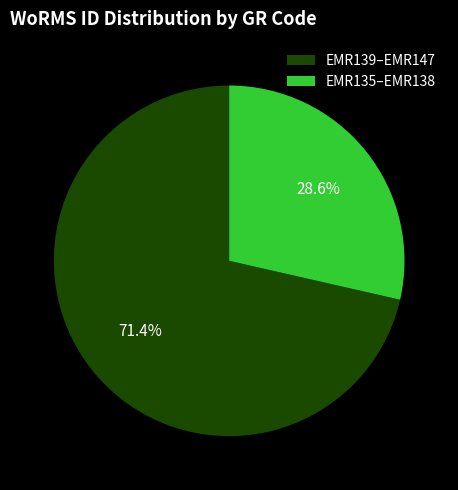

Which category accounts for the majority?

EMR139–EMR147